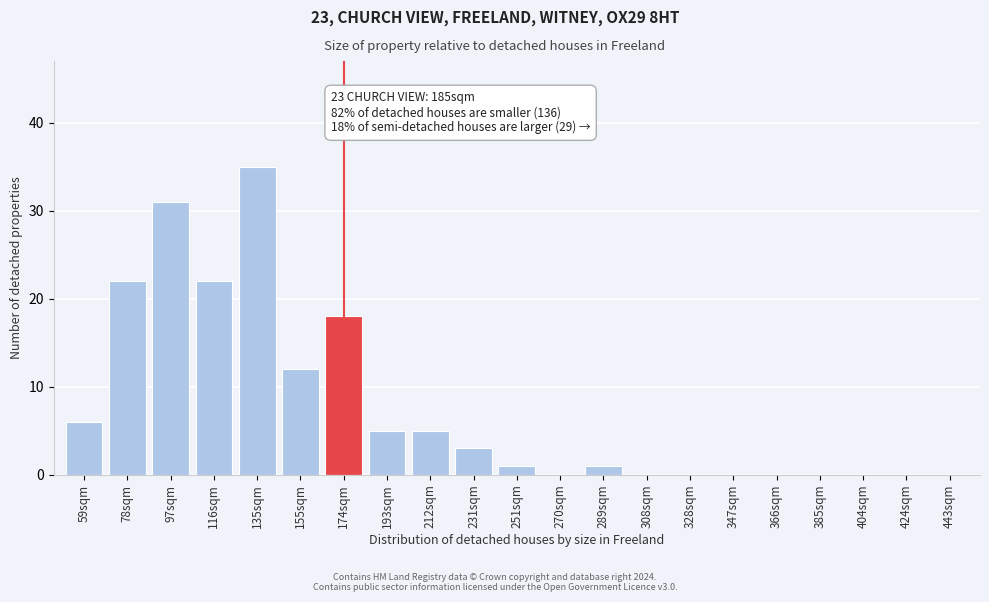

Reading left to right, transcribe all the data shown in this chart.

59sqm=6	78sqm=22	97sqm=31	116sqm=22	135sqm=35	155sqm=12	174sqm=18	193sqm=5	212sqm=5	231sqm=3	251sqm=1	270sqm=0	289sqm=1	308sqm=0	328sqm=0	347sqm=0	366sqm=0	385sqm=0	404sqm=0	424sqm=0	443sqm=0